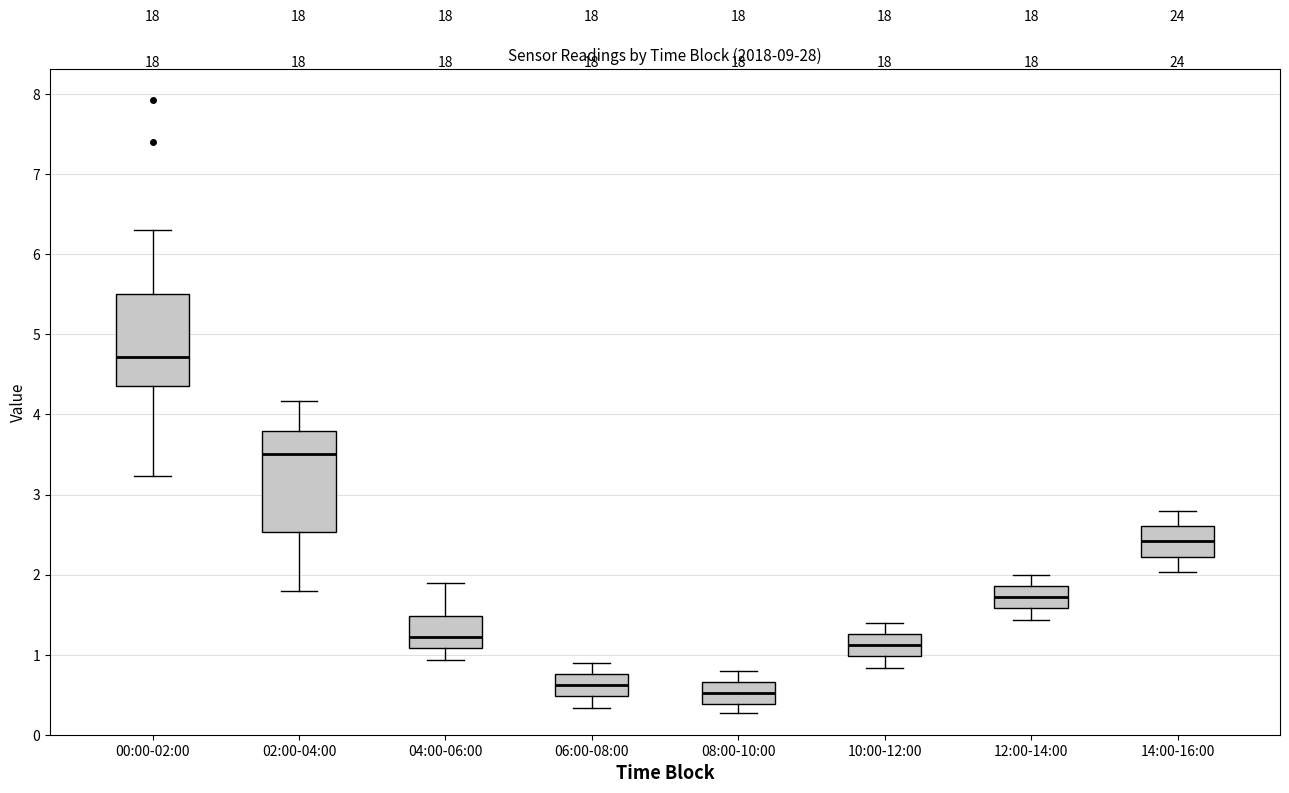

Which box is the tallest, from its lower edge to its upper edge?

02:00-04:00